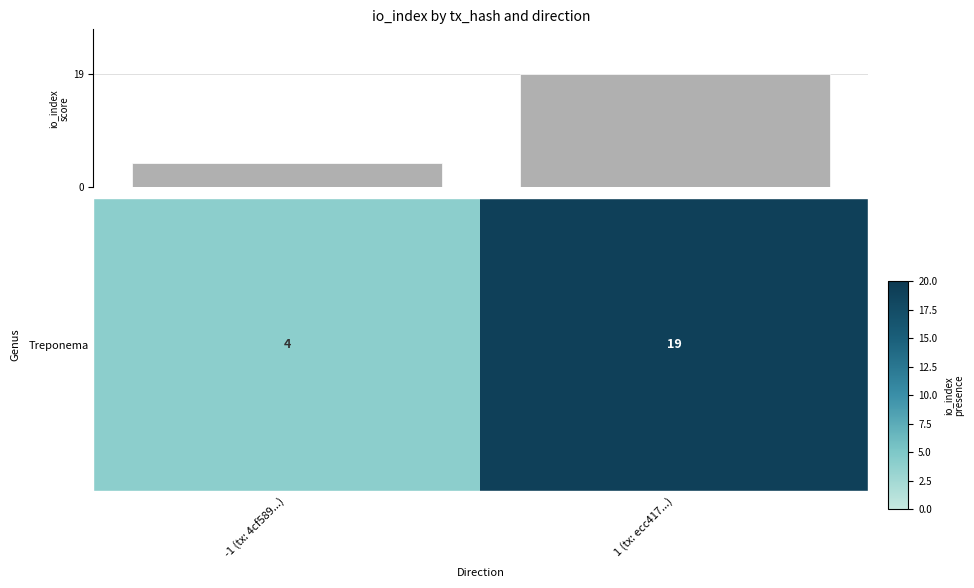

What is the average value?

12